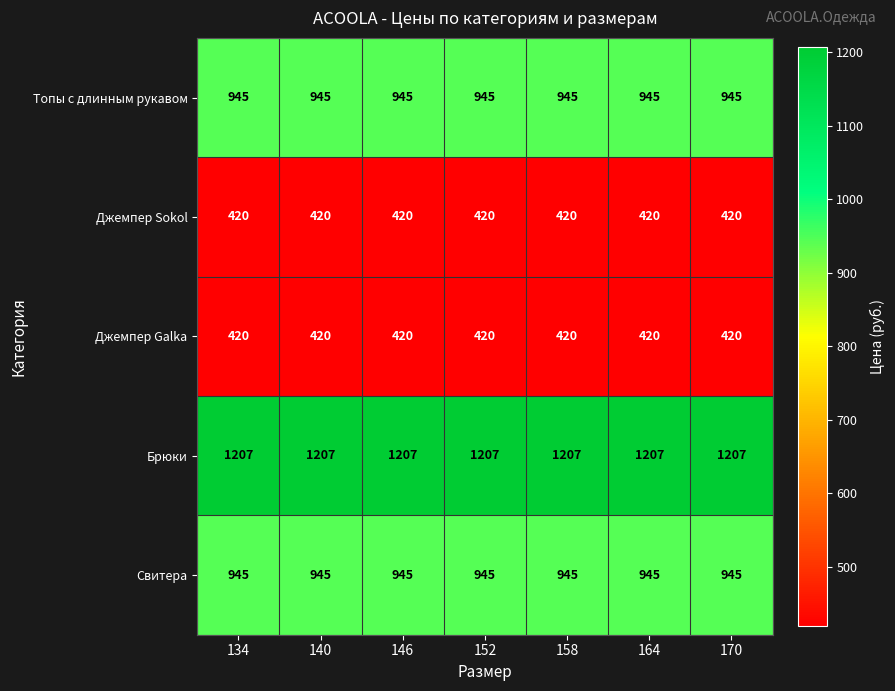

What is the maximum value for Брюки?

1207